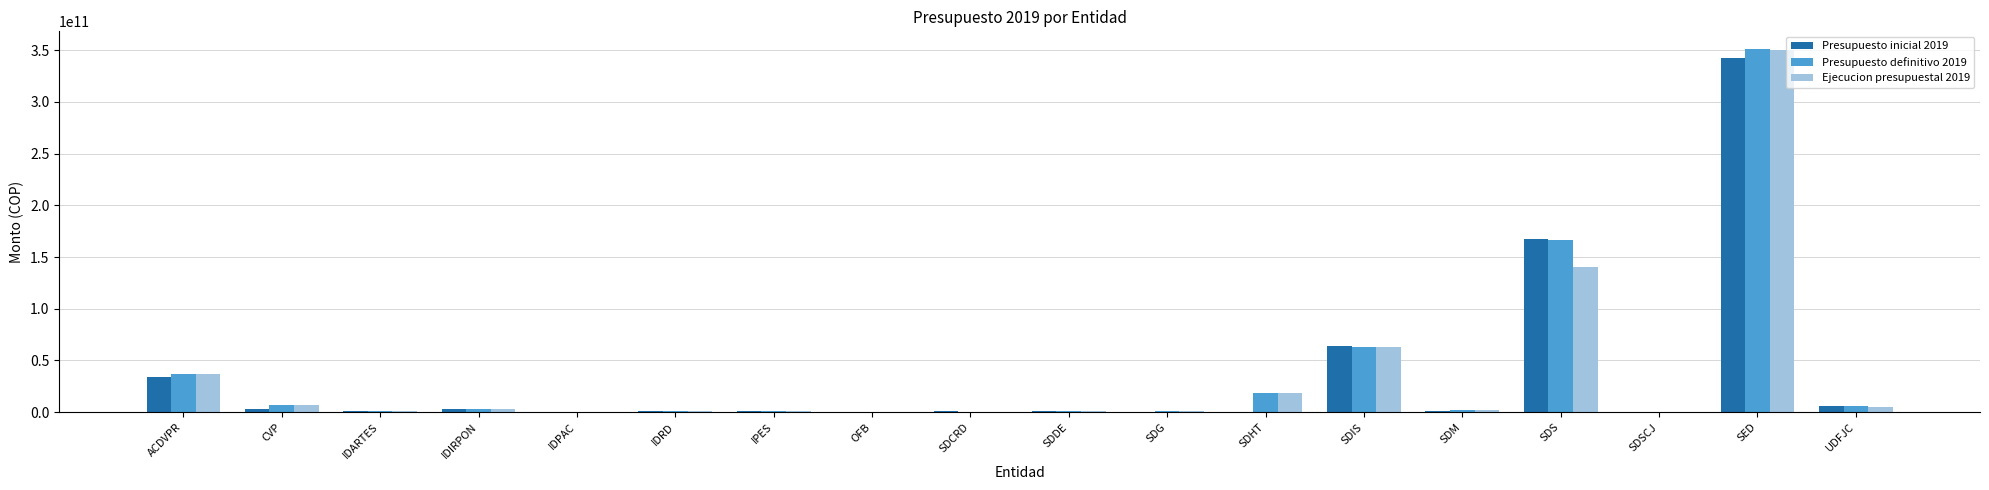

How many distinct data groups are displayed?

3